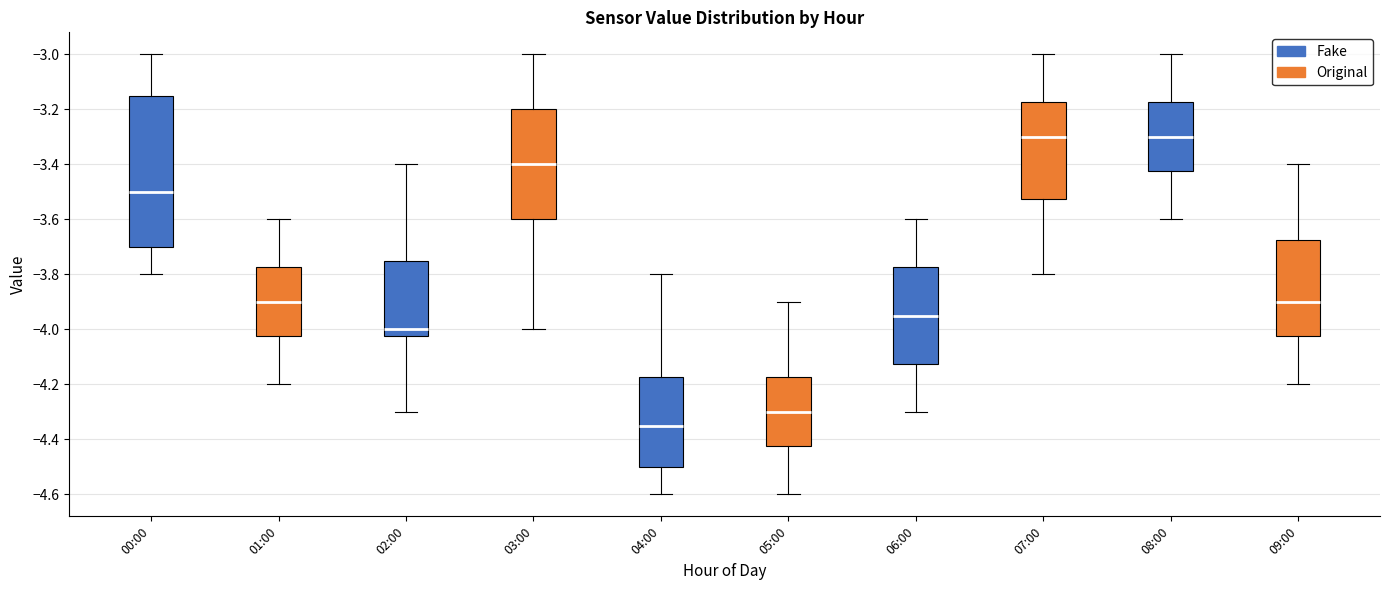

Which box has the lowest median line?

04:00